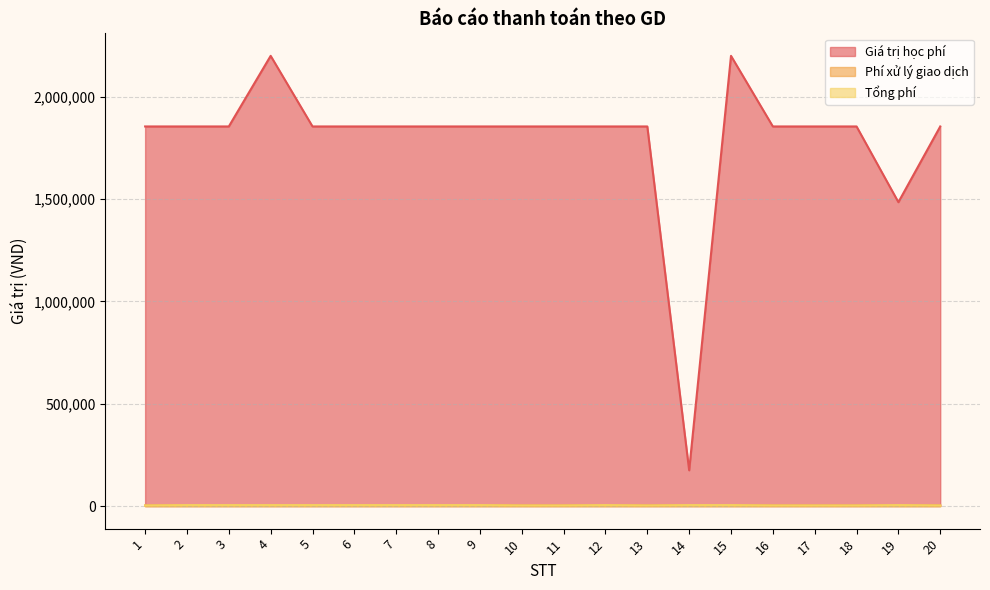

At which label is Giá trị học phí closest to 1187500?

19